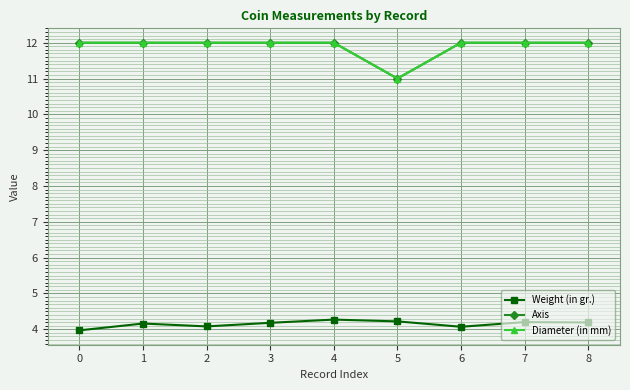

Reading right to left, transcribe all the data shown in this chart.

Weight (in gr.): 4.2	4.2	4.1	4.2	4.3	4.2	4.1	4.2	4.0
Axis: 12.0	12.0	12.0	11.0	12.0	12.0	12.0	12.0	12.0
Diameter (in mm): 12.0	12.0	12.0	11.0	12.0	12.0	12.0	12.0	12.0